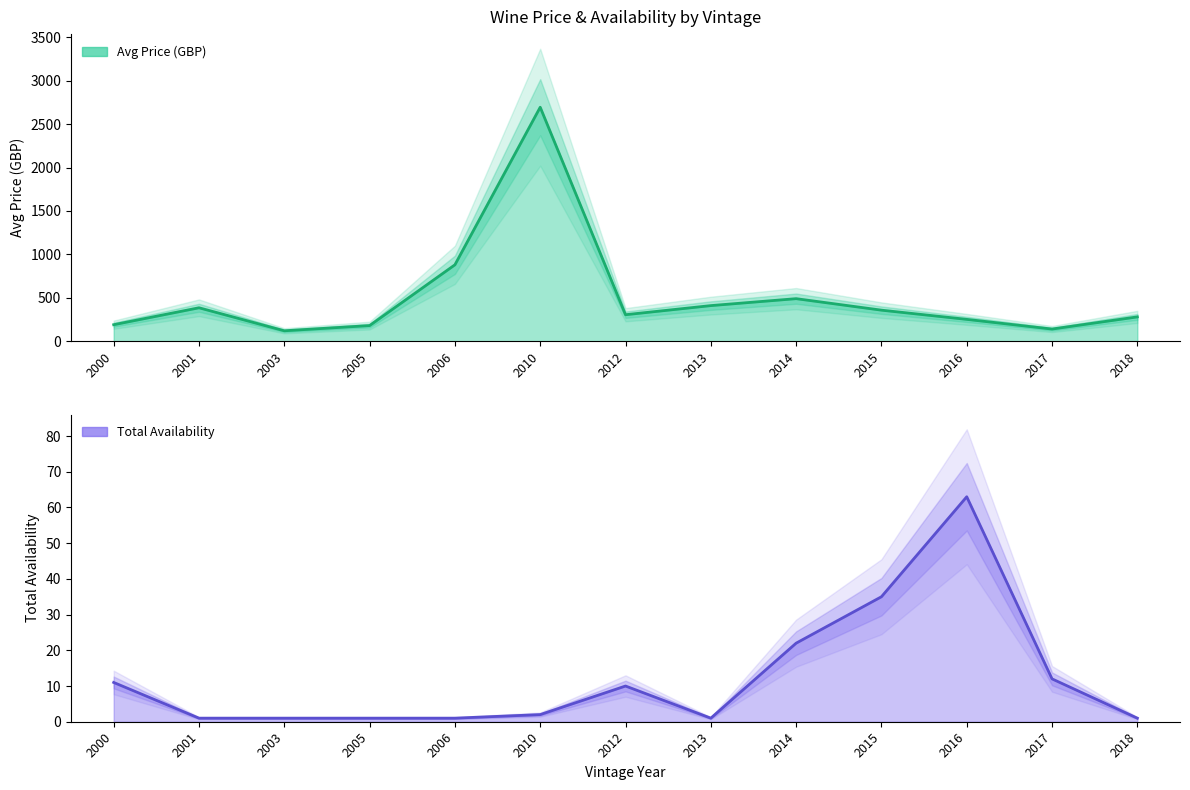

What is the average value of the Avg Price (GBP) series?

514.2